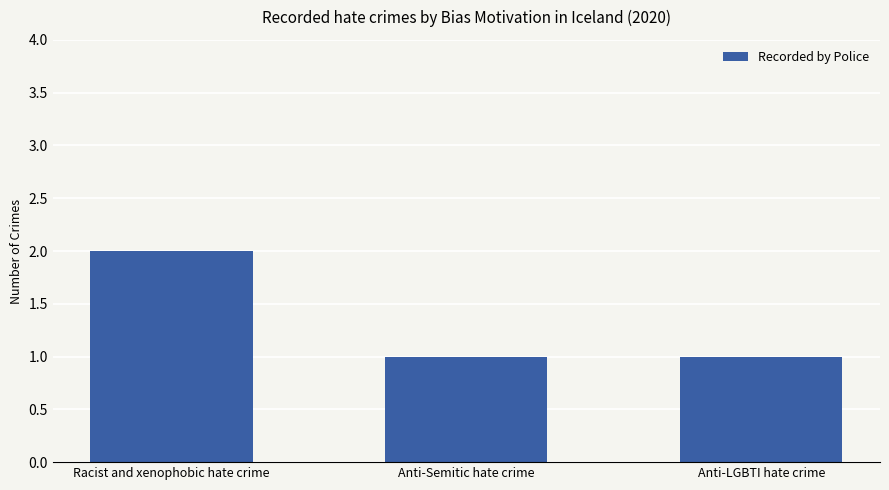

Is it true that the value at Racist and xenophobic hate crime is 2?

True